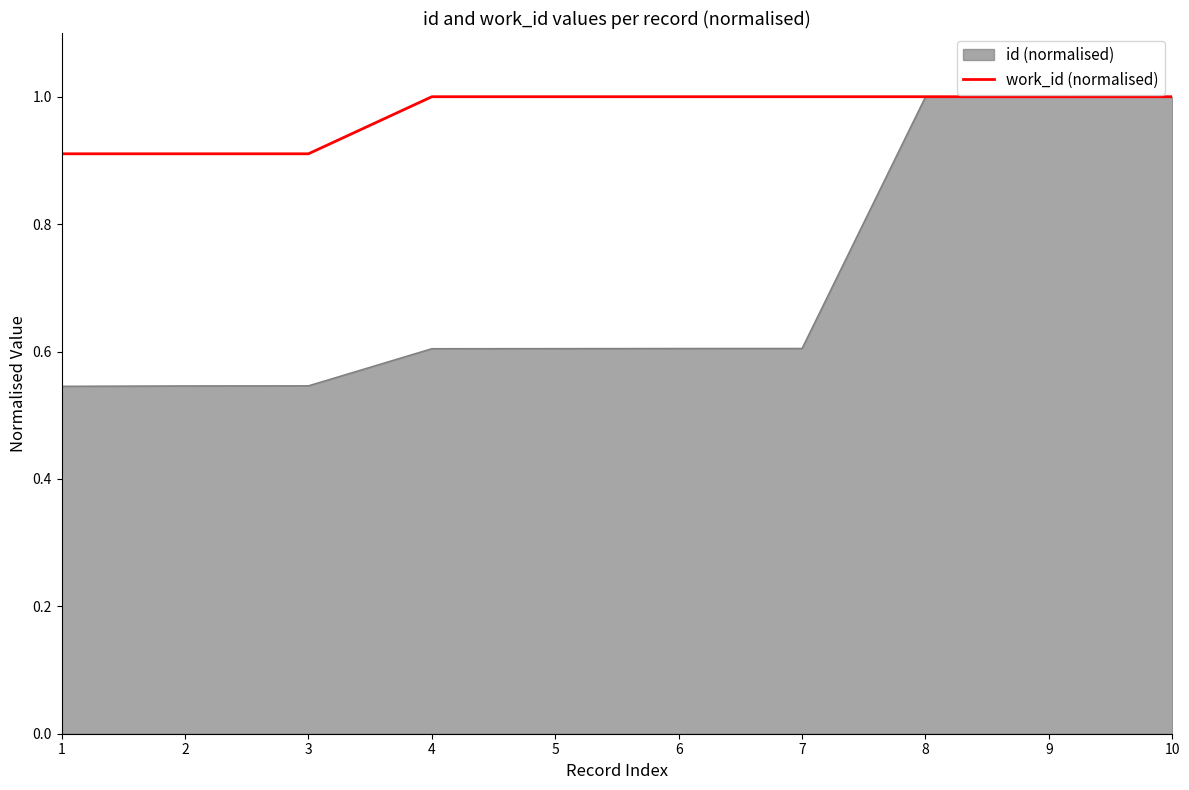

What is the sum of all values?

9.7